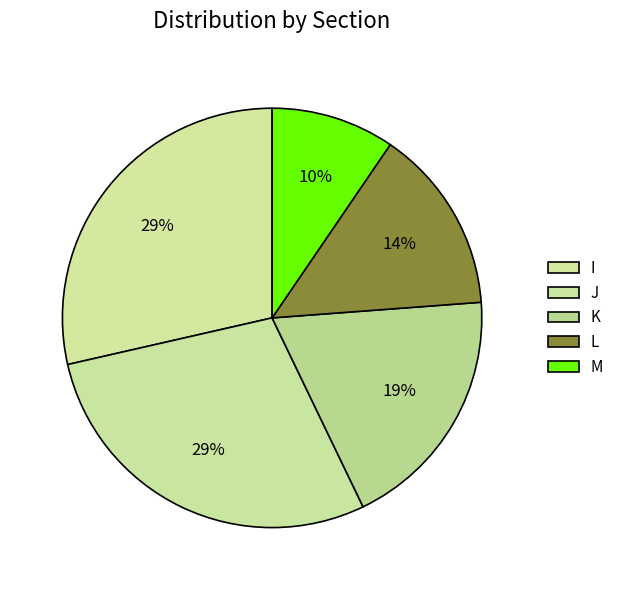

How many slices are in this pie chart?

5